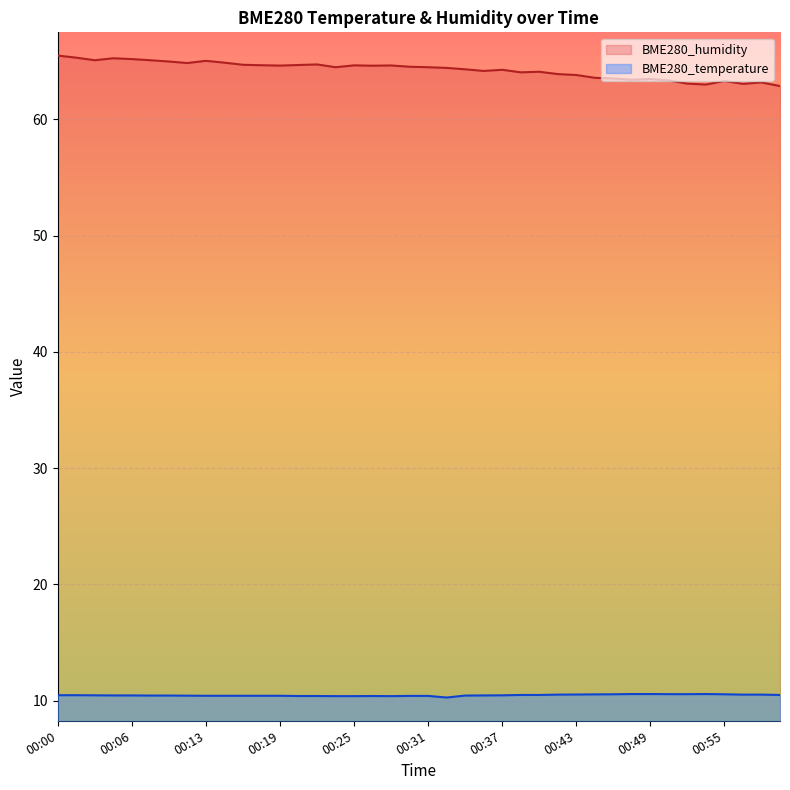

What is the label of the 4th point from the right?

00:55